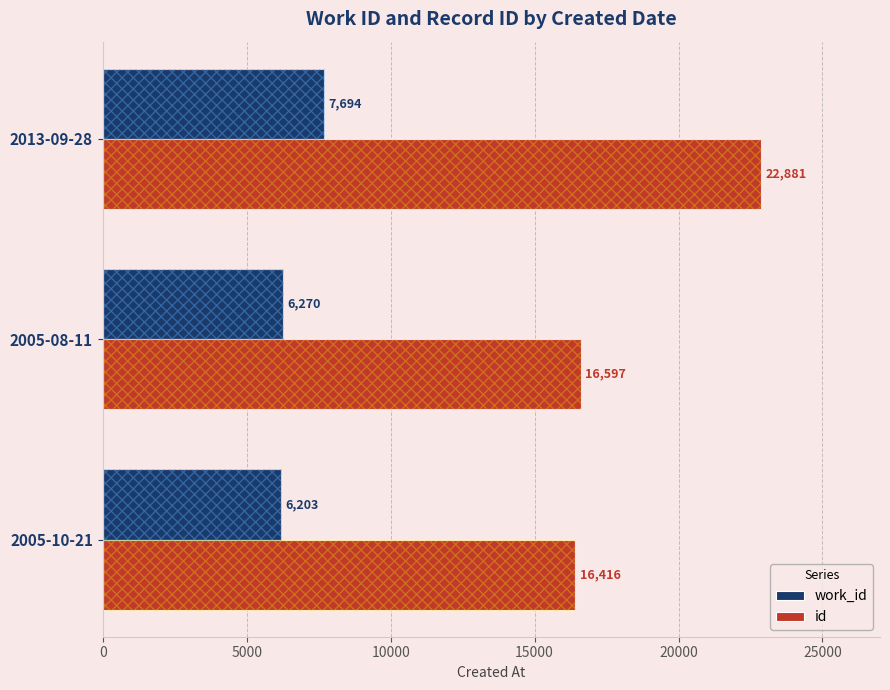

Is it true that work_id equals 6203 at 2005-10-21?

True